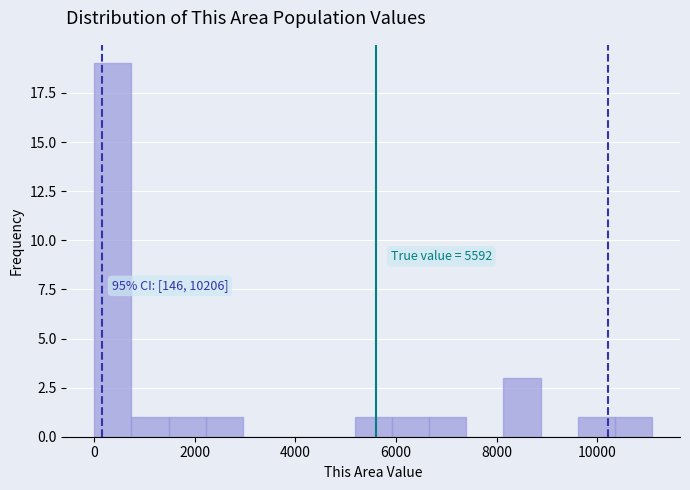

Around what value on the x-axis is the tallest bar? Give the approximate position of its centre, as read against the axis.

400